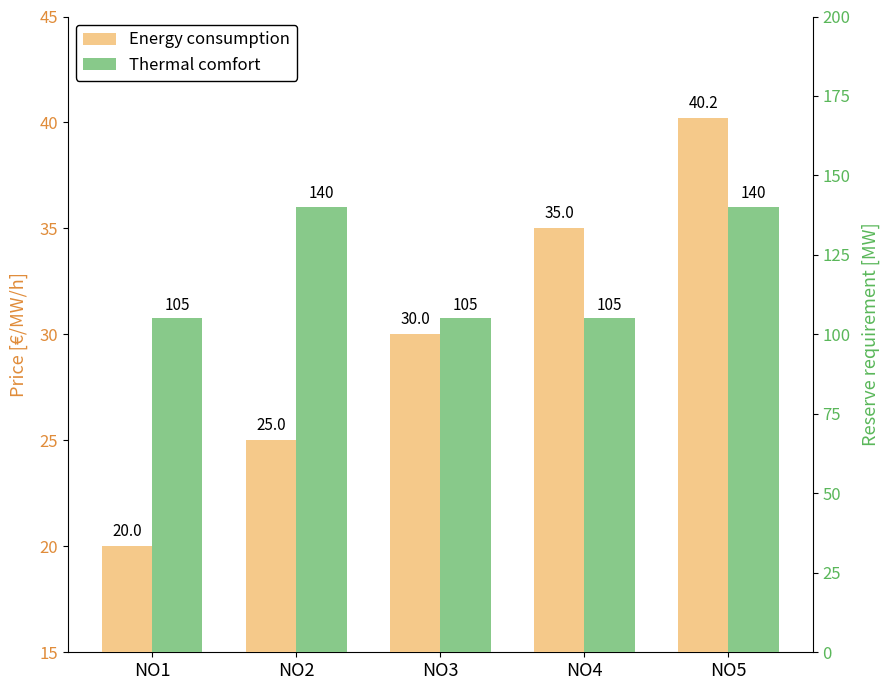

Reading left to right, list all the values displayed in this chart.

Energy consumption: NO1=20.0	NO2=25.0	NO3=30.0	NO4=35.0	NO5=40.2
Thermal comfort: NO1=105.0	NO2=140.0	NO3=105.0	NO4=105.0	NO5=140.0